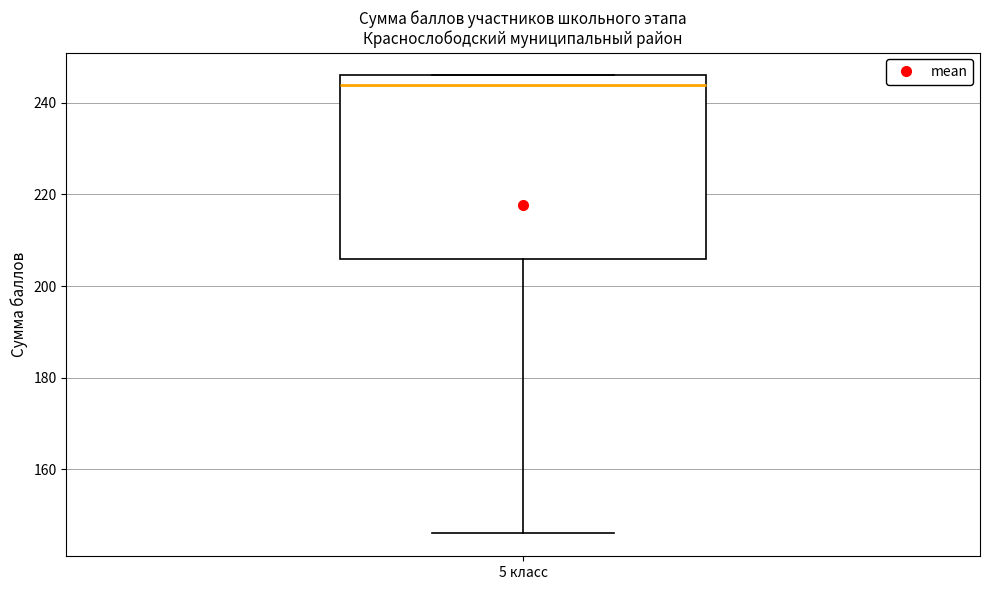

Where does the median line of the box for 5 класс sit on the y-axis? The values are not printed on the chart, so give them approximately, as read against the axis.

244